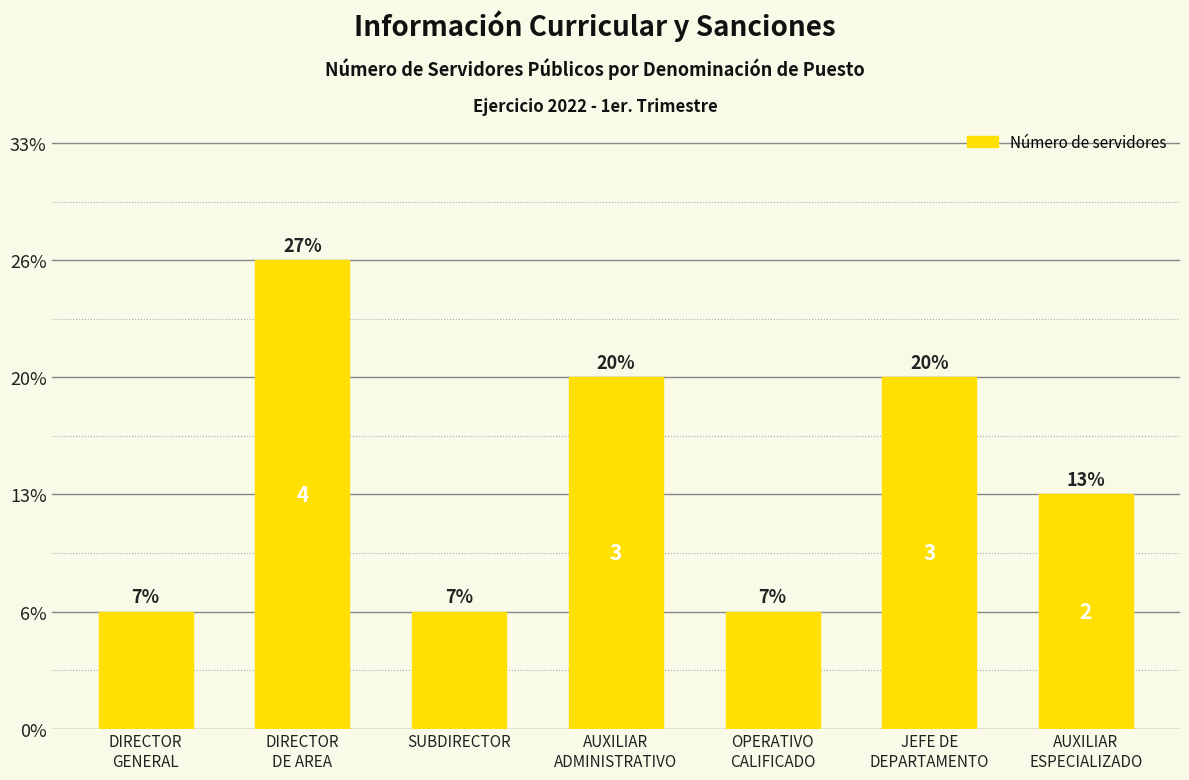

Between OPERATIVO
CALIFICADO and AUXILIAR
ADMINISTRATIVO, which is larger?

AUXILIAR
ADMINISTRATIVO